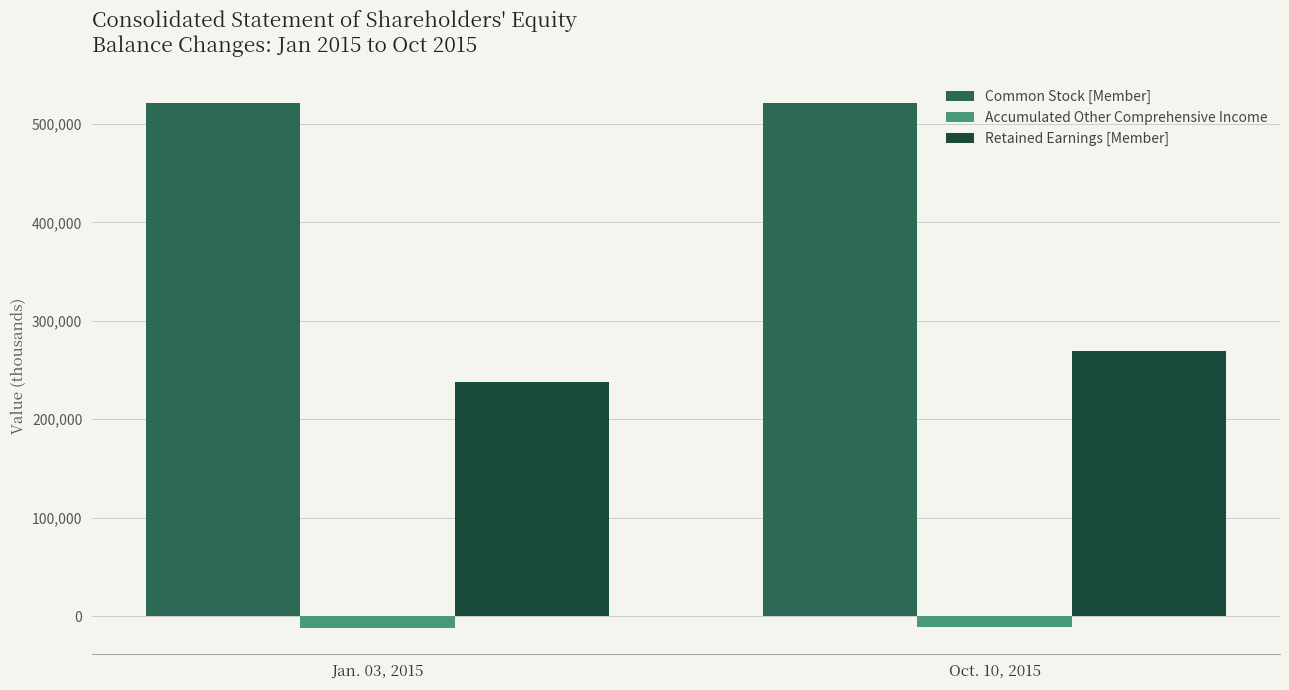

Which series has the largest total across all categories?

Common Stock [Member]